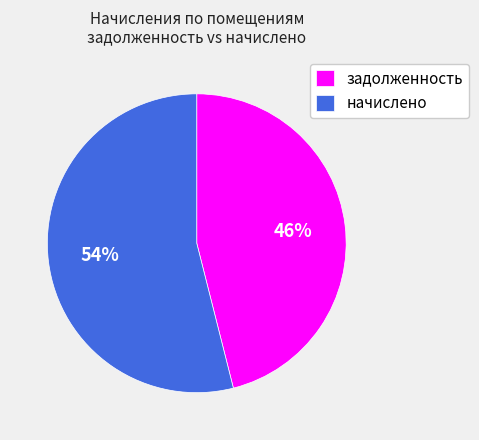

Combined, do задолженность and начислено account for over 50%?

Yes